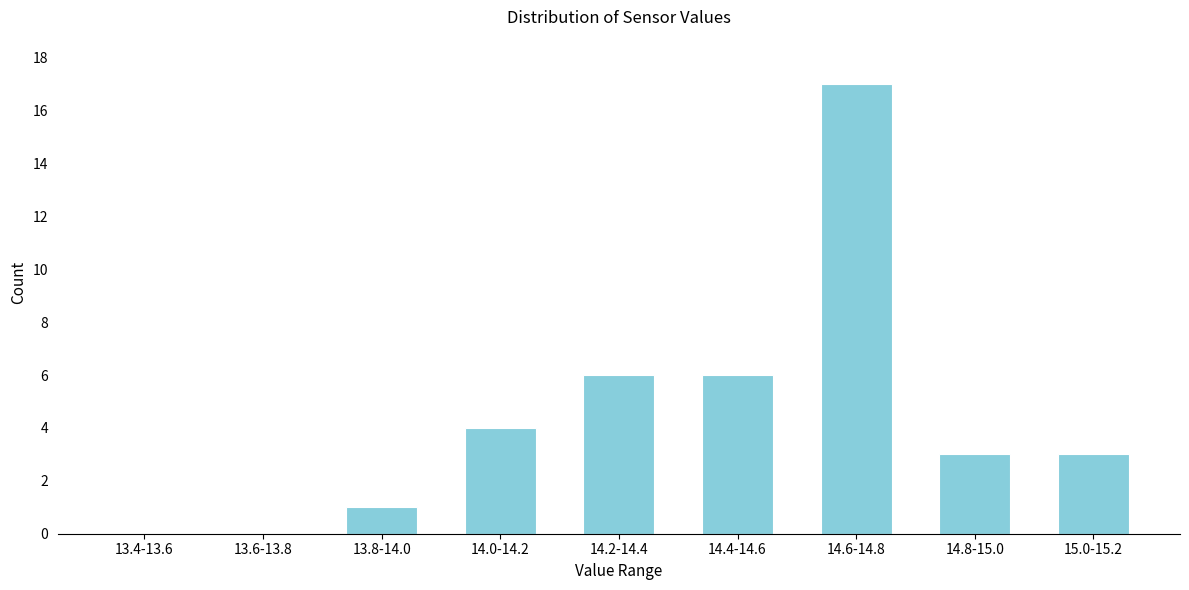

Reading left to right, extract all data points from this chart.

13.4-13.6=0	13.6-13.8=0	13.8-14.0=1	14.0-14.2=4	14.2-14.4=6	14.4-14.6=6	14.6-14.8=17	14.8-15.0=3	15.0-15.2=3